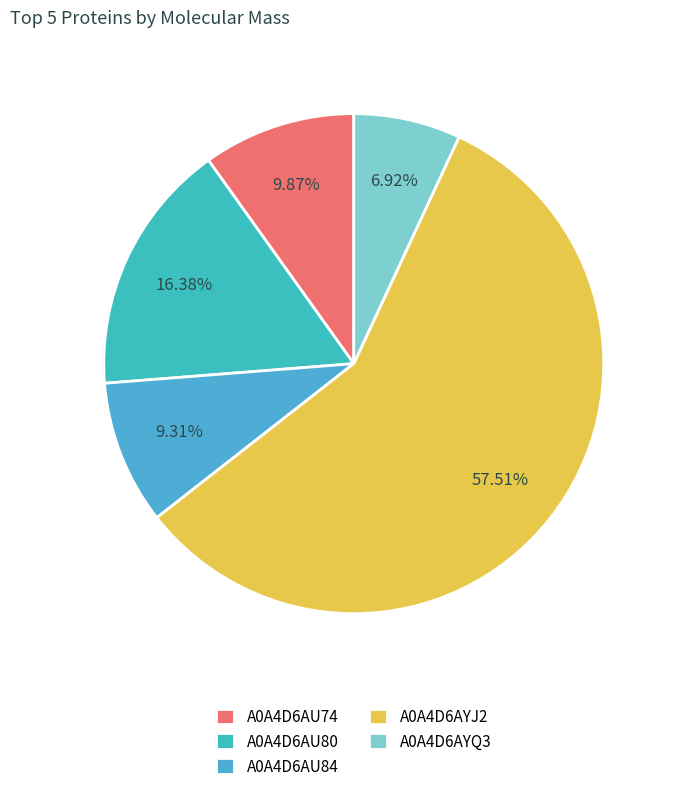

What is the change in value from A0A4D6AYJ2 to A0A4D6AYQ3?

-51304.6